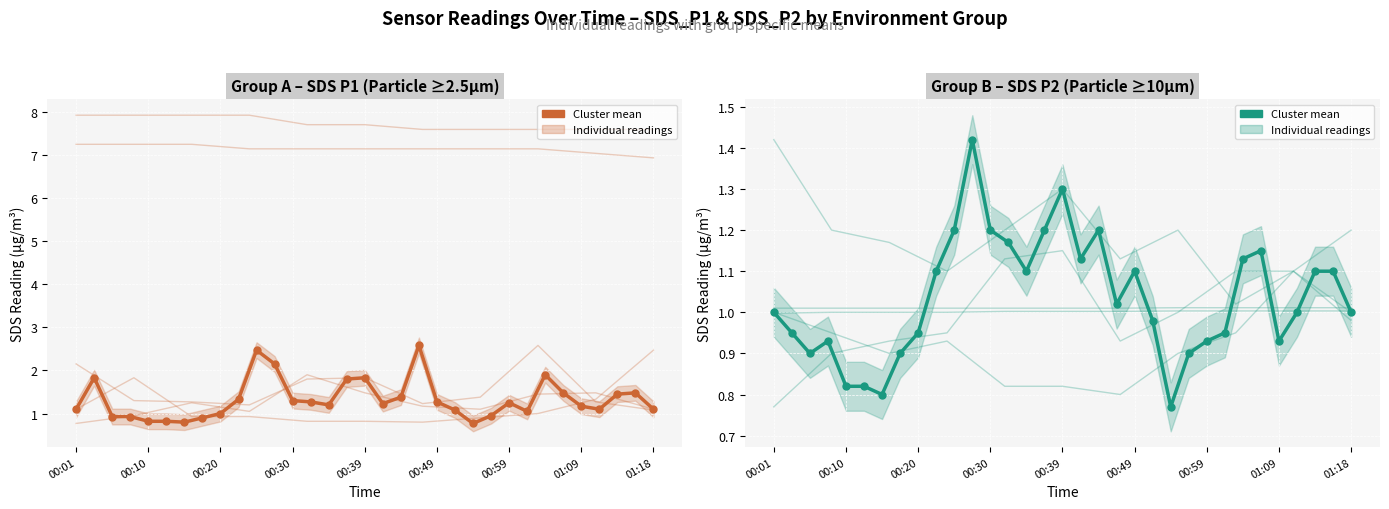

Where is the data nearest to the value 1?

00:01